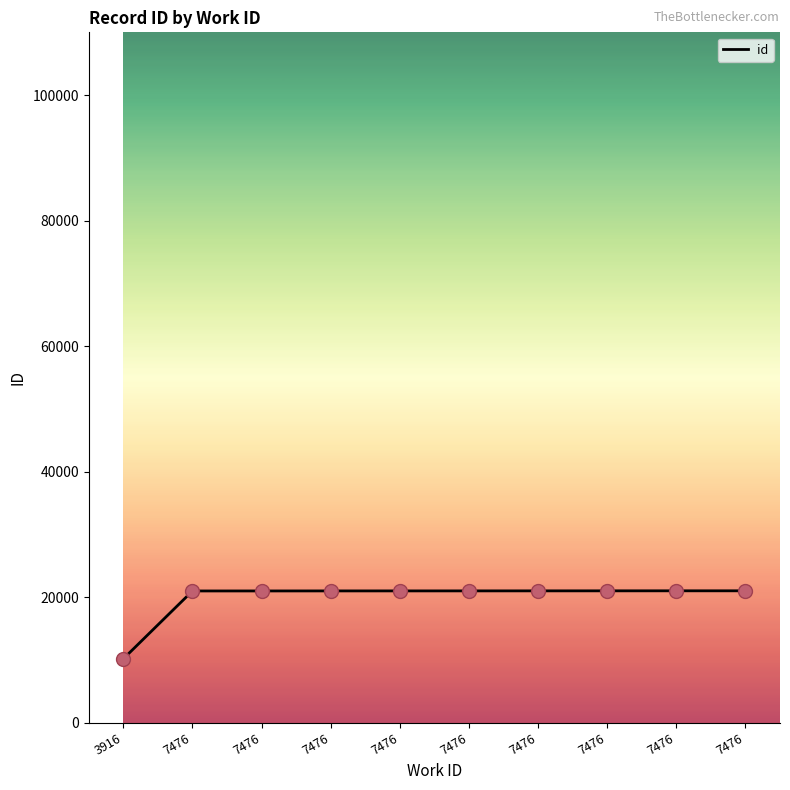

Does the chart have visible grid lines?

No